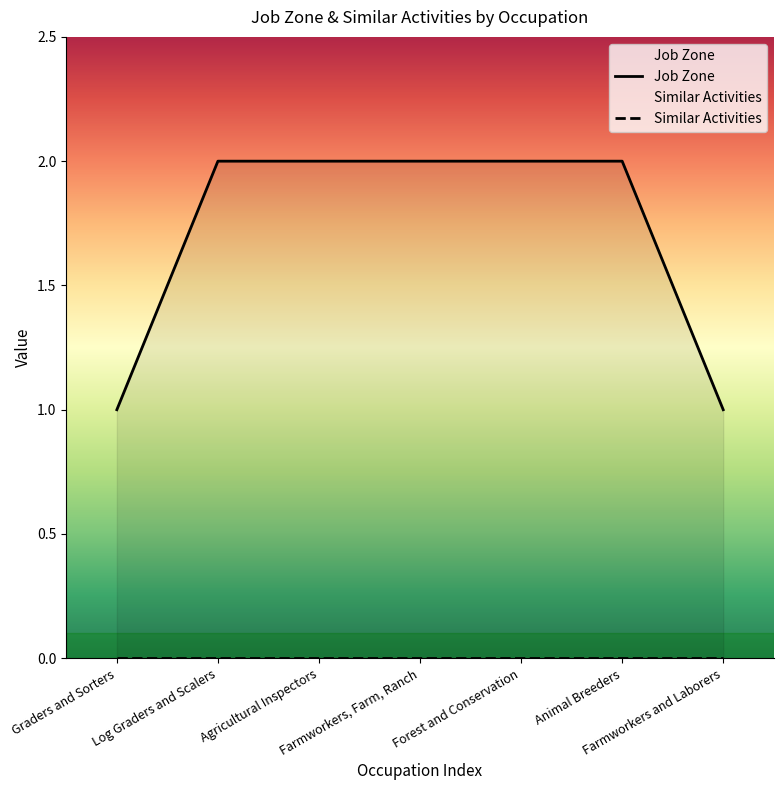

What position from the left is Animal Breeders?

6